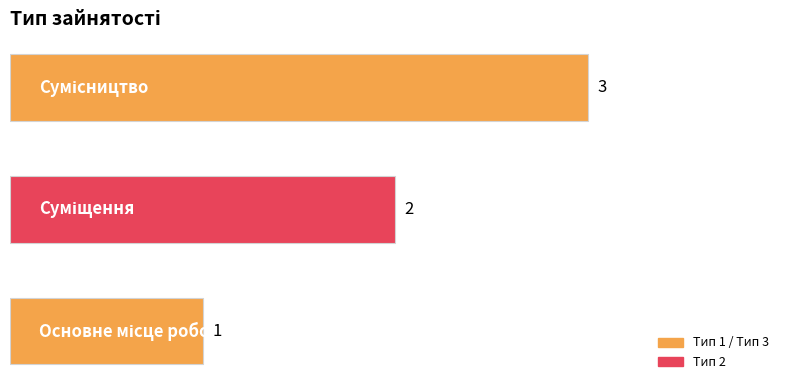

How many values are between 1 and 3?

3